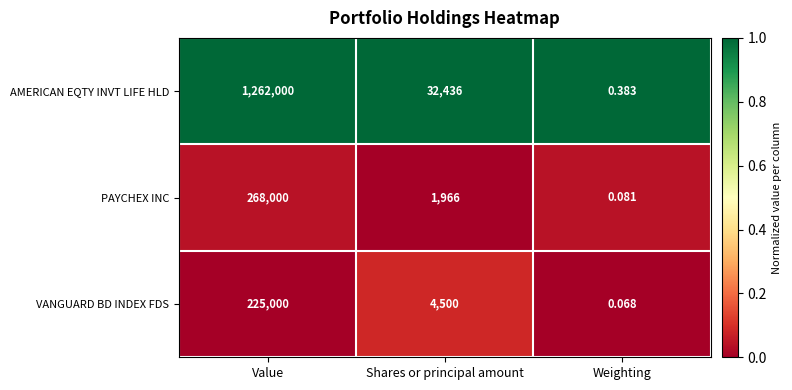

What is the greatest value displayed?

1262000.0